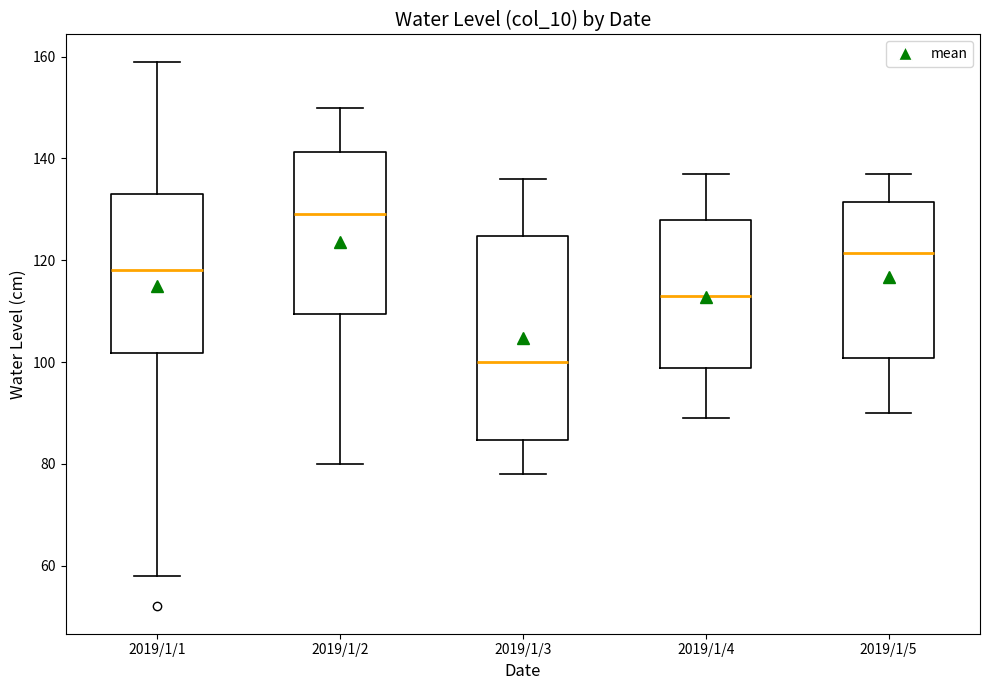

Where is the lower edge of the box for 2019/1/4 on the y-axis? The values are not printed on the chart, so give them approximately, as read against the axis.

98